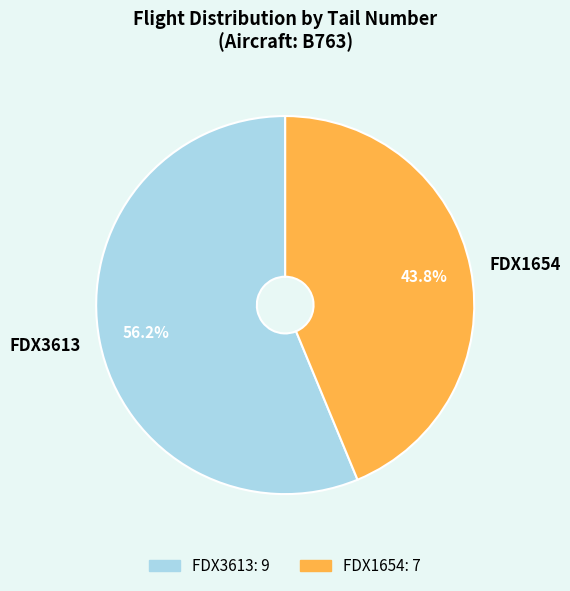

The FDX3613 slice represents 65% of the pie. True or false?

False